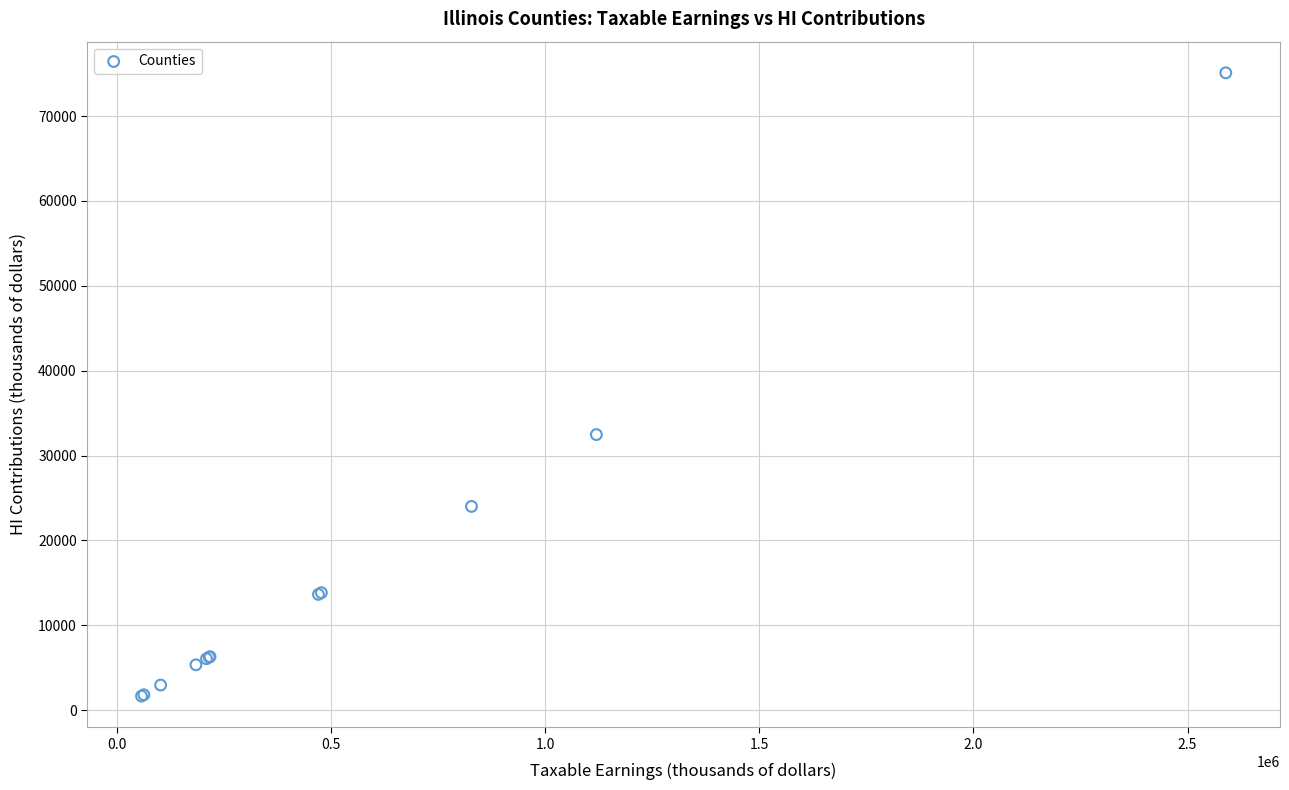

What Y value in the scatter plot is closest to 38373?

32465